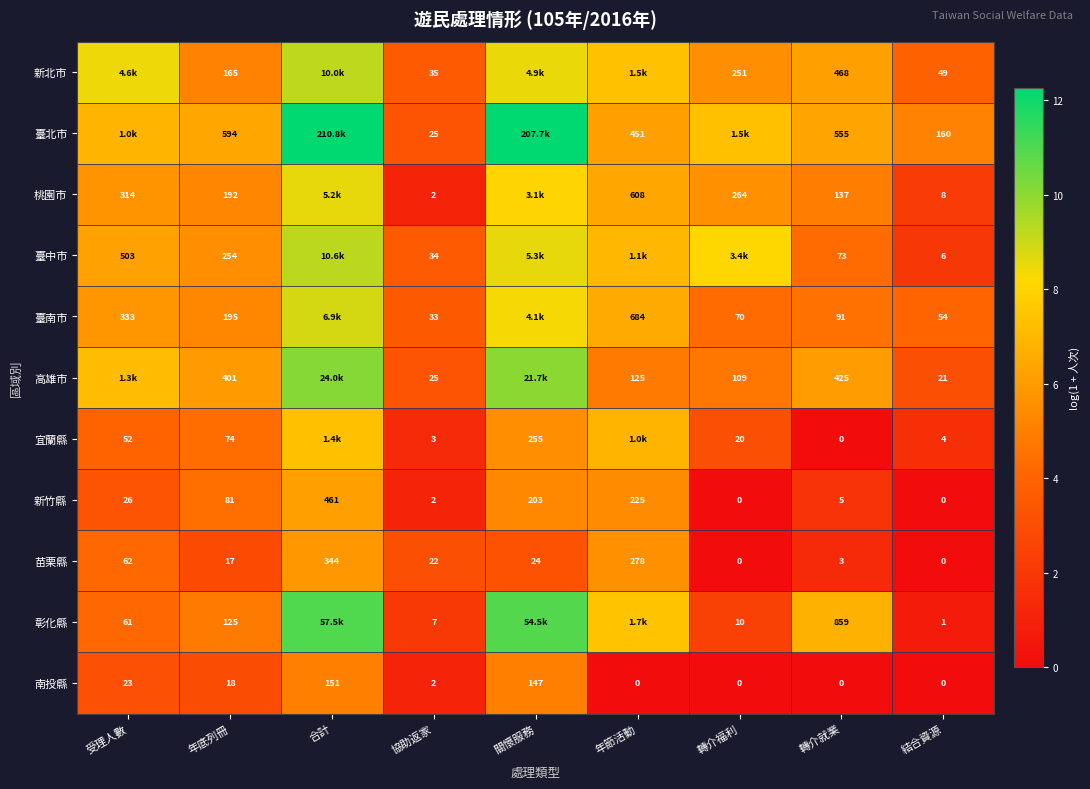

Is the value of 臺中市 at 受理人數 greater than the value of 宜蘭縣 at 轉介福利?

Yes